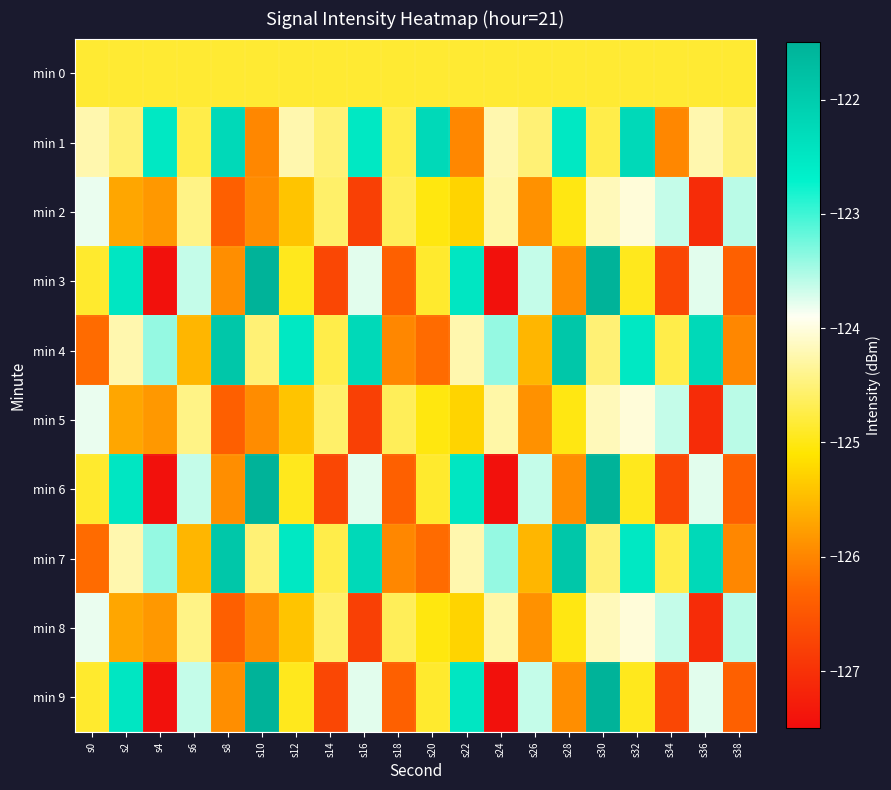

At how many categories does at least one series exceed -125?

20